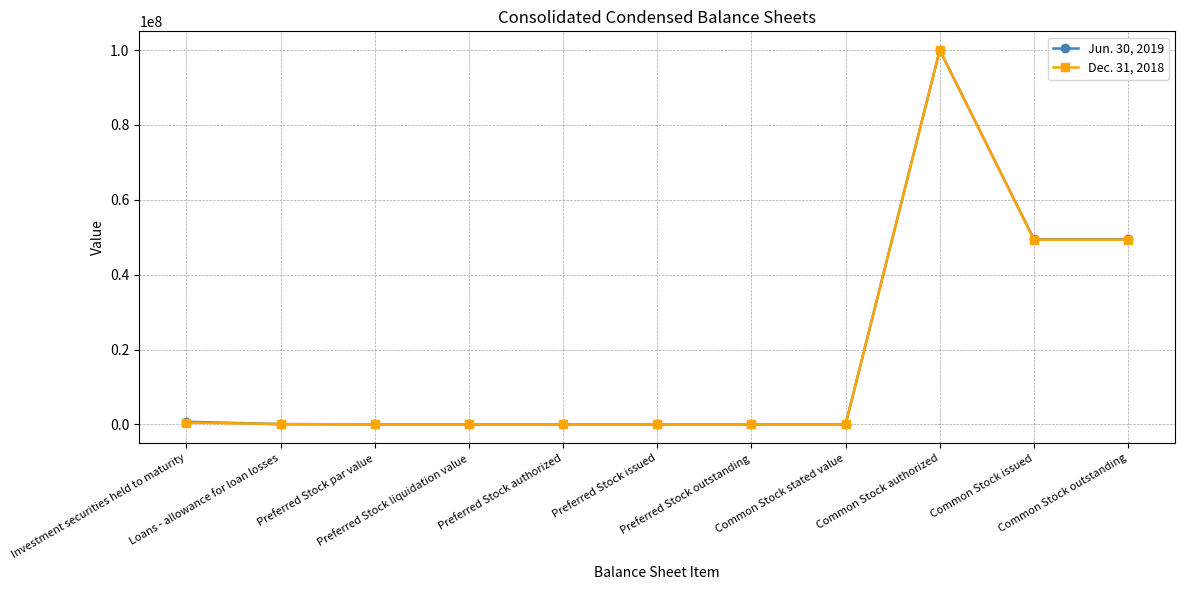

The value of Jun. 30, 2019 at Preferred Stock outstanding is 125.0. True or false?

True